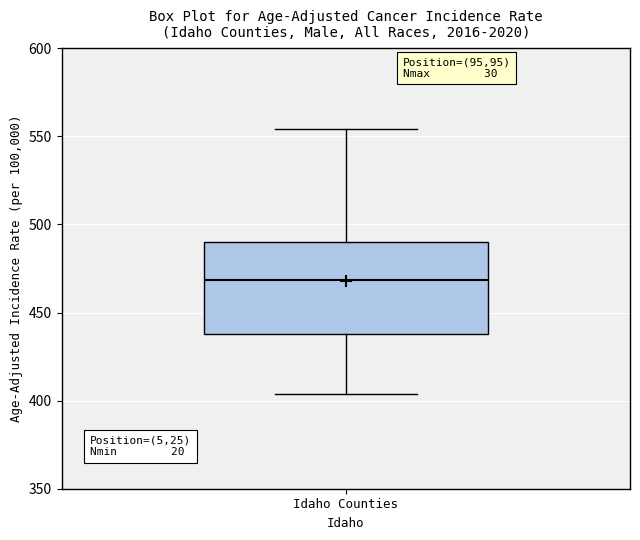

Transcribe this box plot: give where the median line is, the range the box spans, and where the two whiskers end, as read against the y-axis. The values are not printed on the chart, so give them approximately, as read against the axis.

median 470, box 440 to 490, whiskers 405 to 555